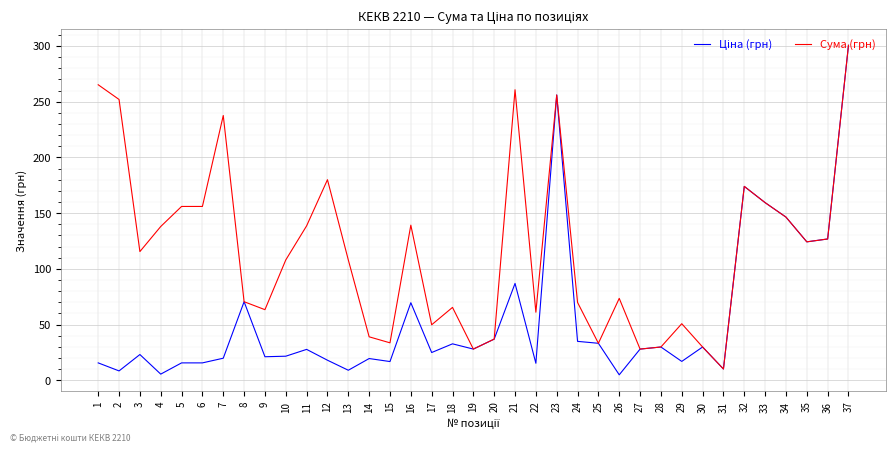

True or false: Сума (грн) has a value of 42.3 at 12.

False